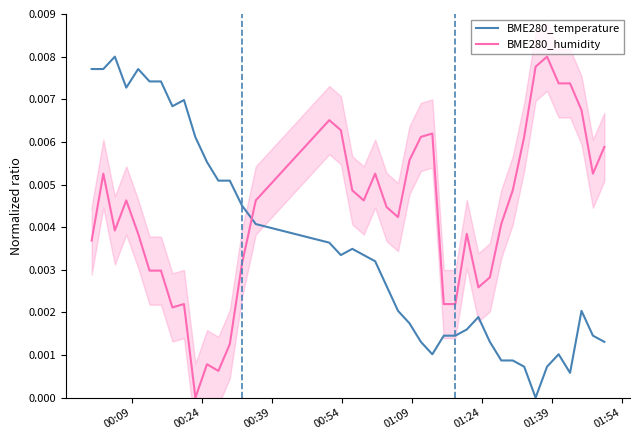

Does the chart have visible grid lines?

No